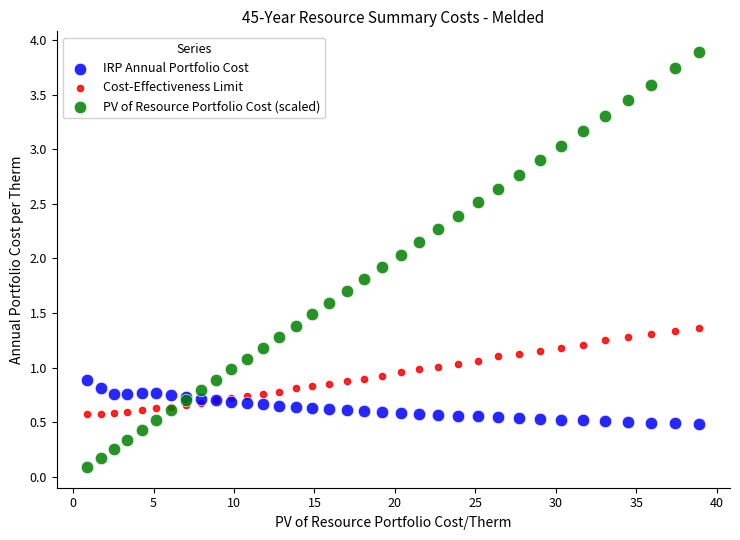

What is the X range (max minus min) for the scatter plot?

38.0